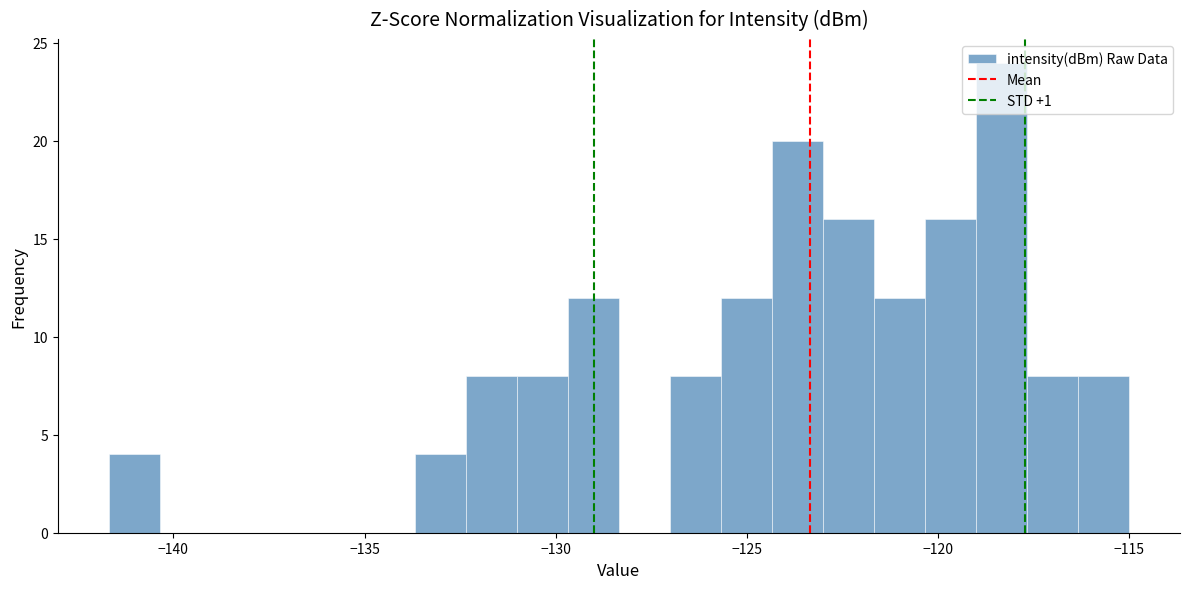

Read against the x-axis, roughly where is the centre of the tallest bar?

-118.5